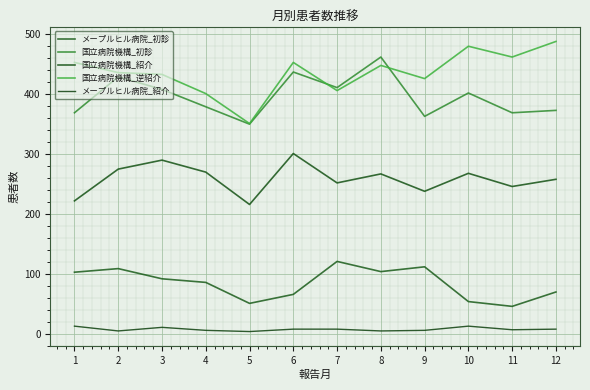

True or false: メープルヒル病院_初診 has a value of 51 at 5.

True